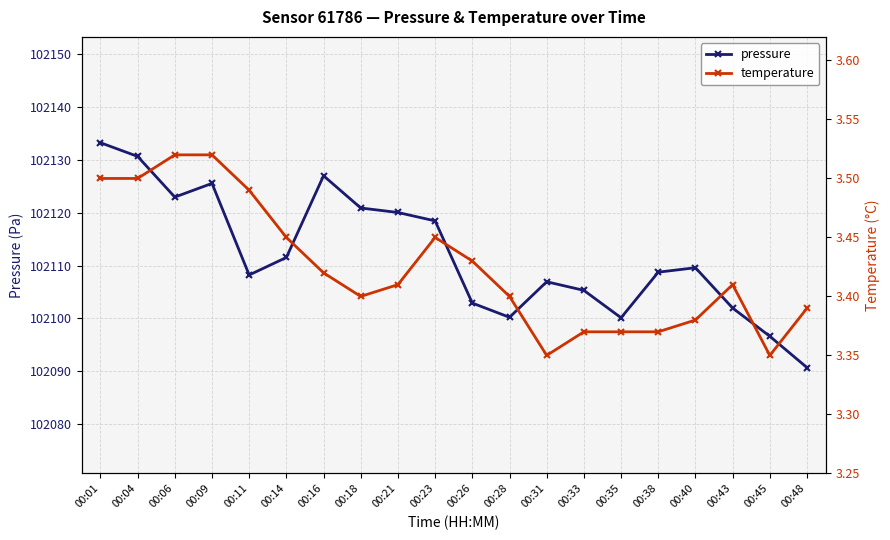

At which label is temperature closest to 3?

00:31